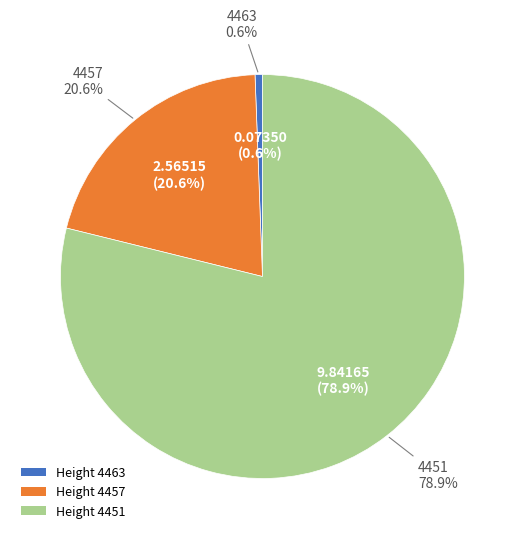

How many slices are in this pie chart?

3